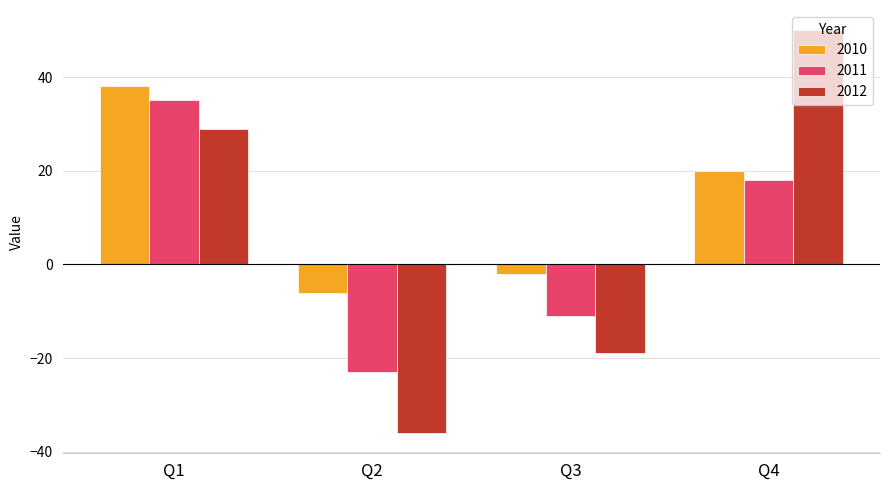

How many negative values does the 2011 series have?

2